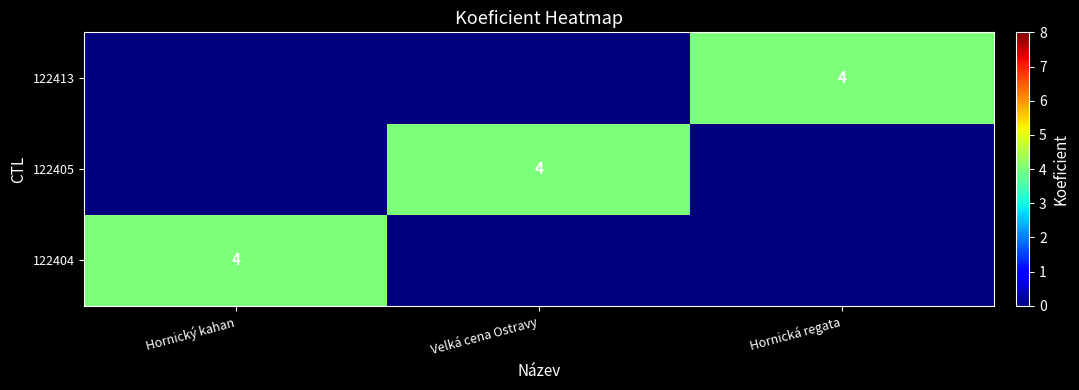

What is the greatest value displayed?

4